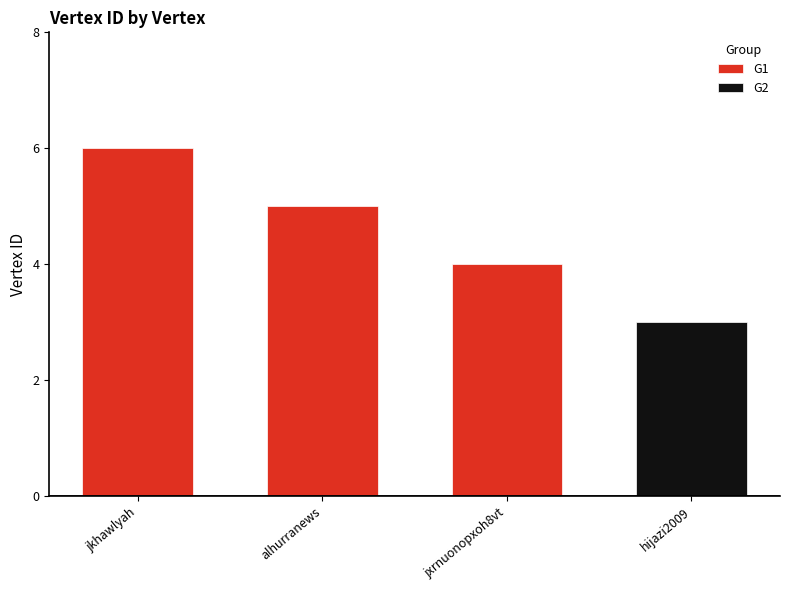

List the labels in order of G1 value, largest first.

jkhawlyah, alhurranews, jxrnuonopxoh8vt